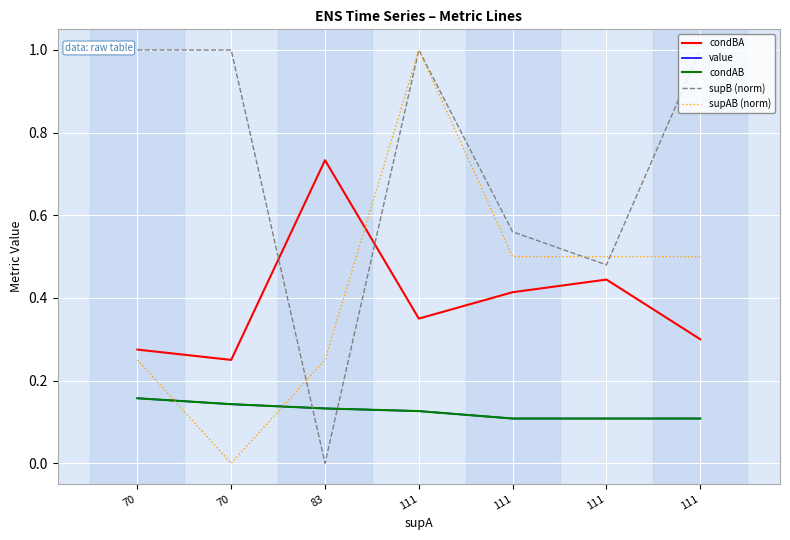

Does the chart have visible grid lines?

Yes